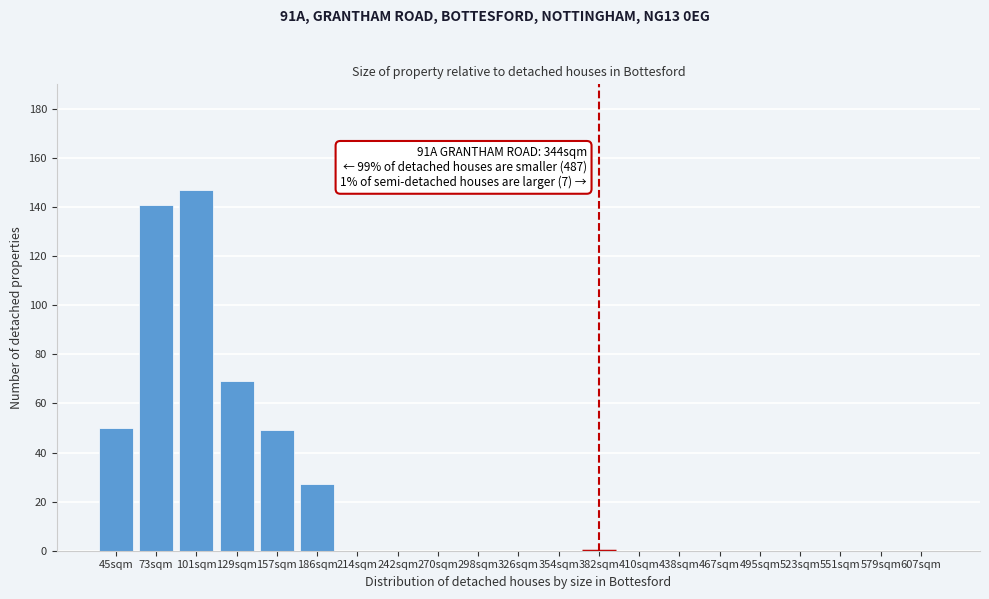

Reading right to left, list all the values displayed in this chart.

607sqm=0	579sqm=0	551sqm=0	523sqm=0	495sqm=0	467sqm=0	438sqm=0	410sqm=0	382sqm=0	354sqm=0	326sqm=0	298sqm=0	270sqm=0	242sqm=0	214sqm=0	186sqm=27	157sqm=49	129sqm=69	101sqm=147	73sqm=141	45sqm=50